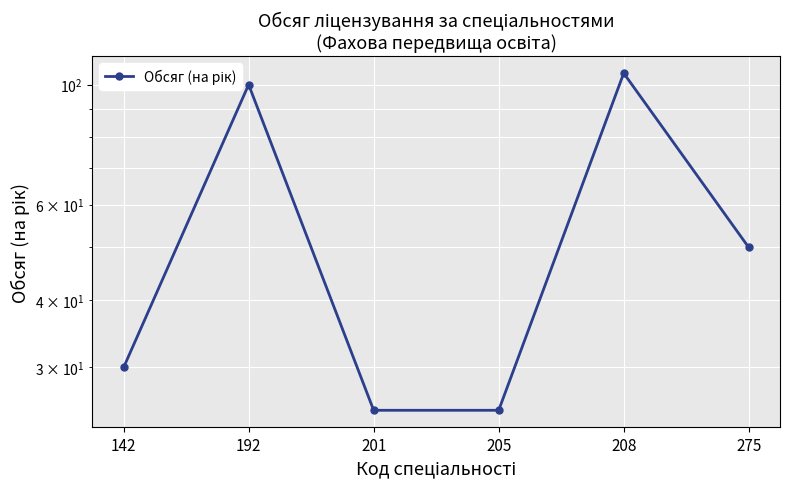

Which label corresponds to the largest value in the chart?

208